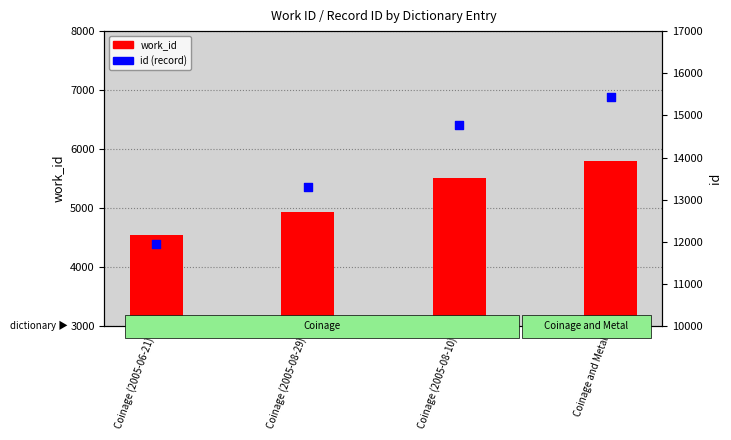

Which series contains the lowest Y value?

work_id